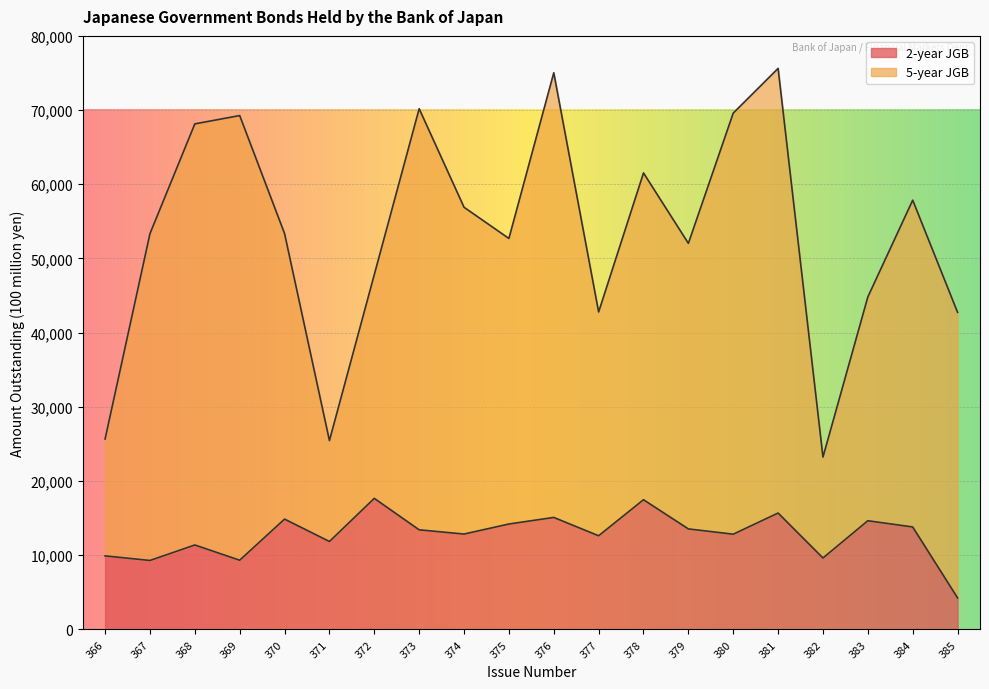

Reading right to left, transcribe all the data shown in this chart.

2-year JGB: 385=4258	384=13816	383=14656	382=9636	381=15693	380=12842	379=13555	378=17487	377=12633	376=15102	375=14215	374=12862	373=13432	372=17670	371=11859	370=14876	369=9334	368=11388	367=9301	366=9917
5-year JGB: 385=42743	384=57859	383=44817	382=23237	381=75622	380=69596	379=52040	378=61530	377=42794	376=75031	375=52700	374=56905	373=70186	372=47831	371=25460	370=53361	369=69263	368=68142	367=53344	366=25674